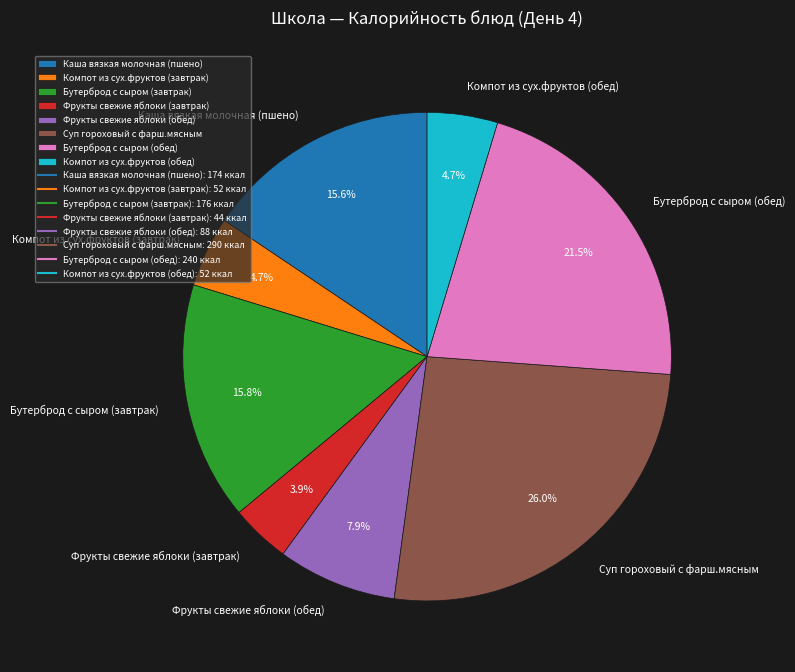

Does any single category account for the majority?

No